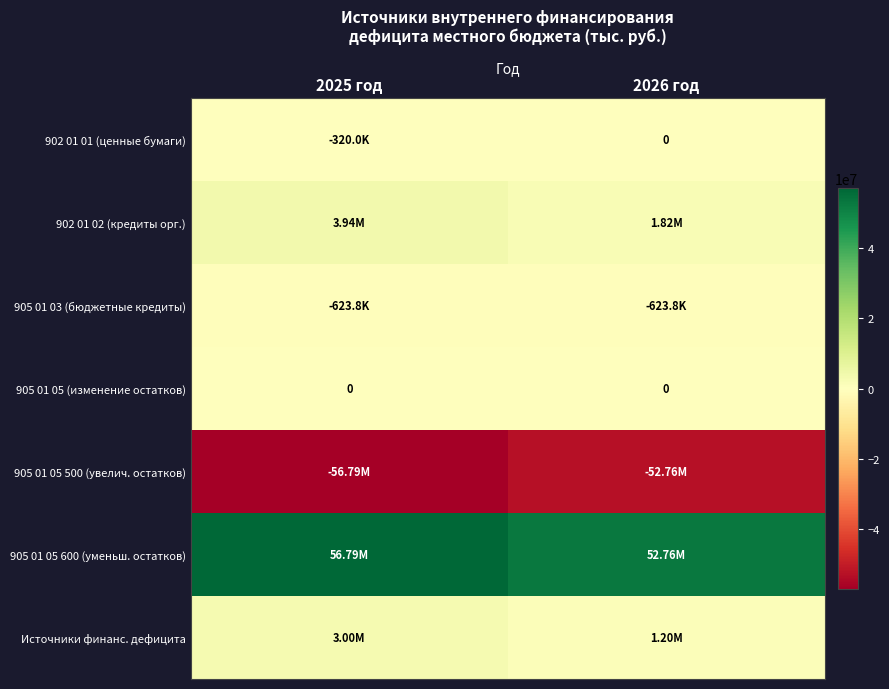

Count the number of categories in the chart.

2